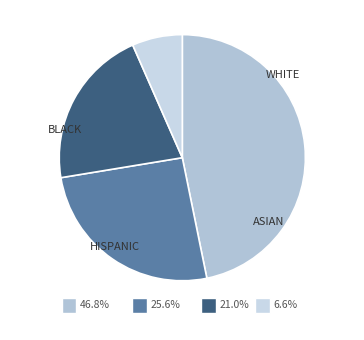

Is it true that 01 is 11% of the pie?

False